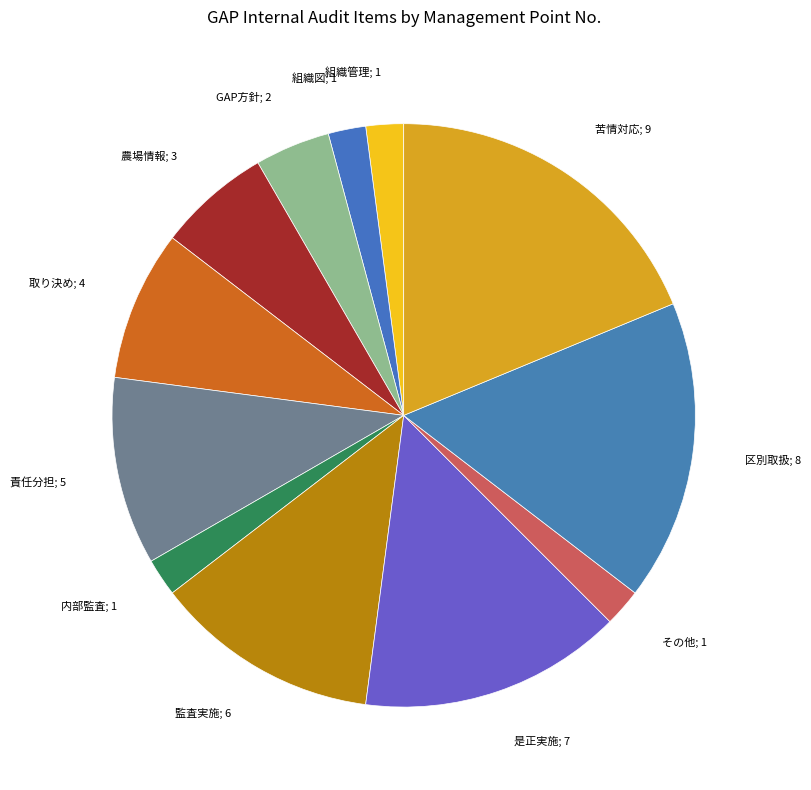

What is the ratio of the value at 農場情報; 3 to the value at 監査実施; 6?

0.5